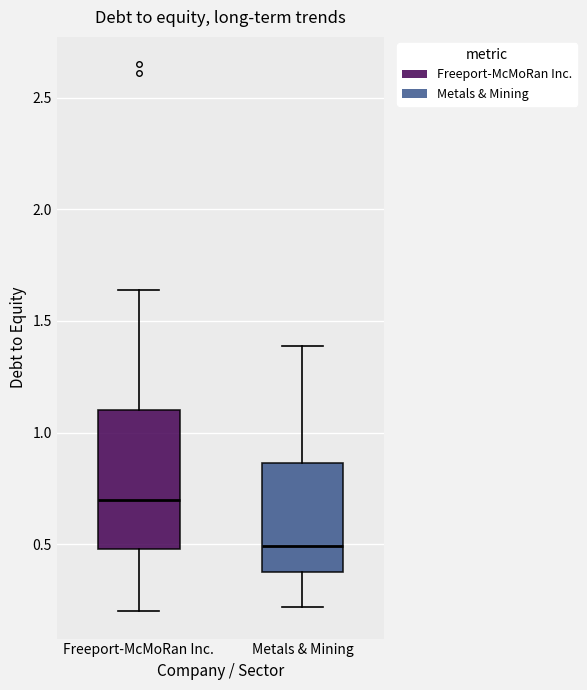

Reading left to right, transcribe this box plot: for each box, give where its median line is, the range the box spans, and where its two whiskers end, as read against the y-axis. The values are not printed on the chart, so give them approximately, as read against the axis.

Freeport-McMoRan Inc.: median 0.70, box 0.50 to 1.10, whiskers 0.20 to 1.65
Metals & Mining: median 0.50, box 0.40 to 0.85, whiskers 0.20 to 1.40